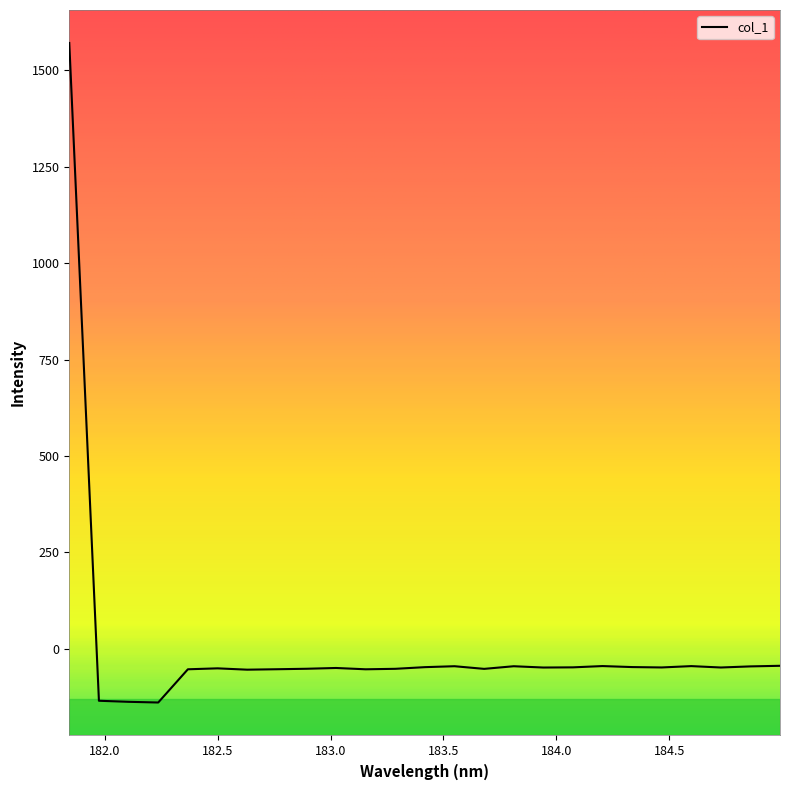

What is the greatest value displayed?

1570.6